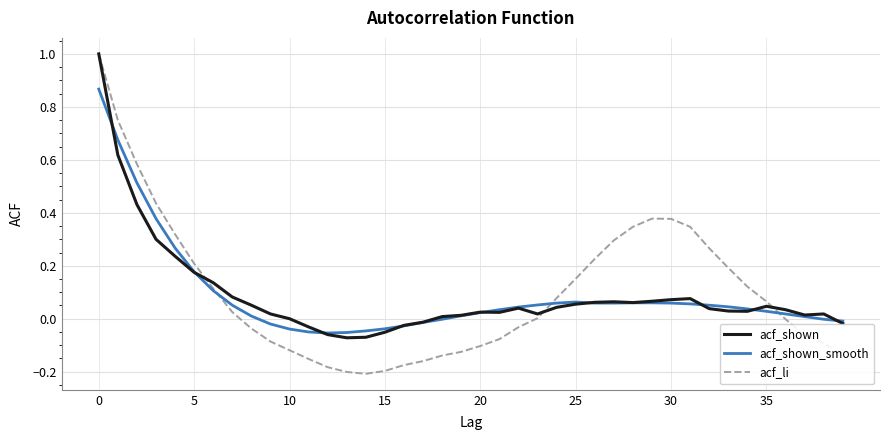

What is the highest value of the acf_li series?

1.0